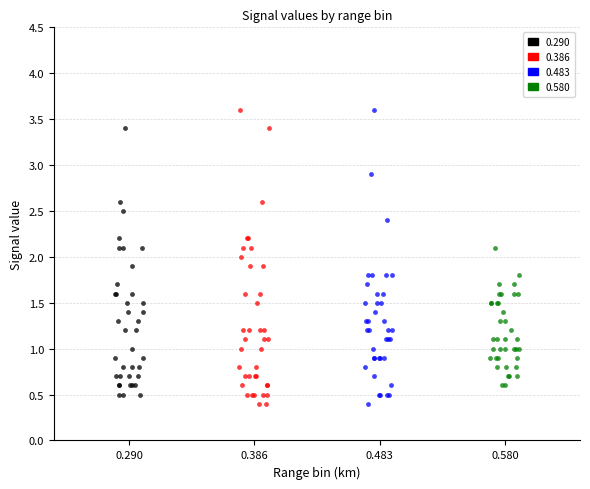

What are all the series names shown in the legend?

0.290, 0.386, 0.483, 0.580